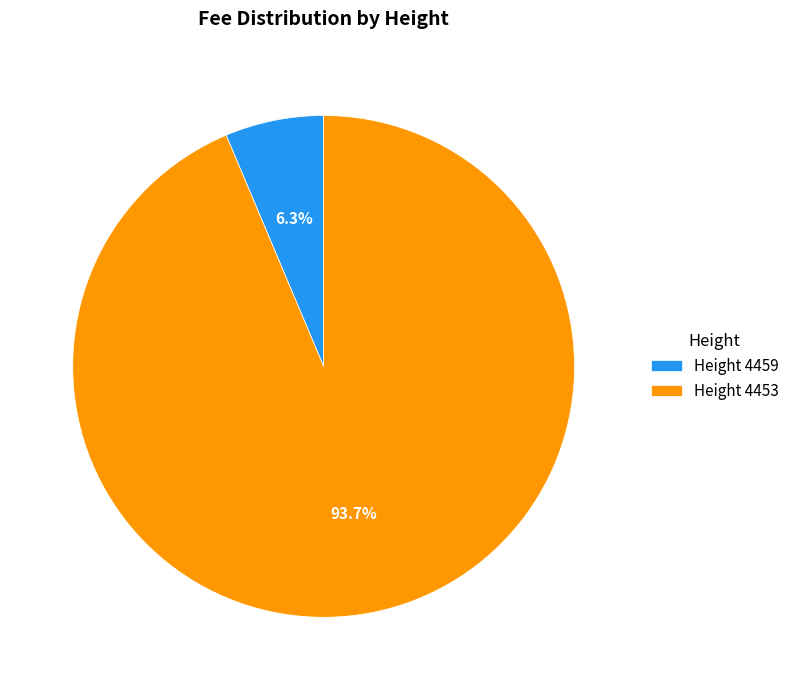

What is the largest slice in the pie chart?

Height 4453